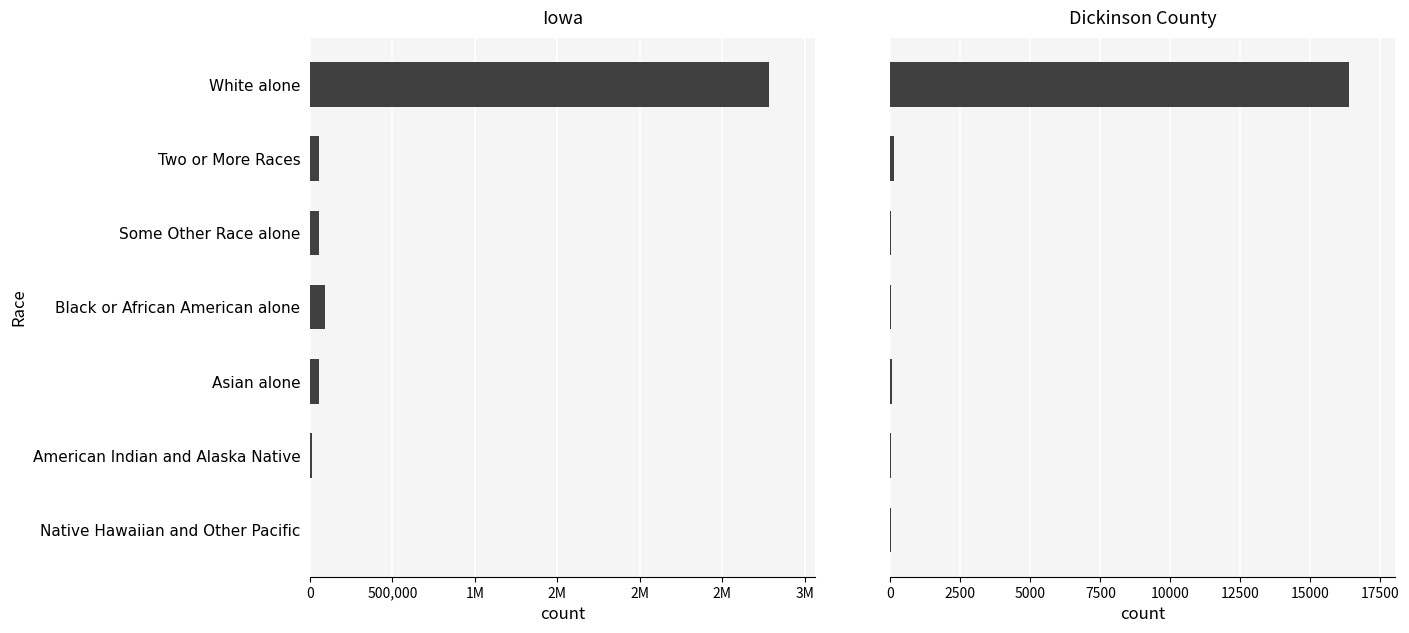

Reading right to left, extract all data points from this chart.

Iowa: 2003	11084	53094	89148	56132	53333	2781561
Dickinson County: 5	13	72	29	37	125	16386